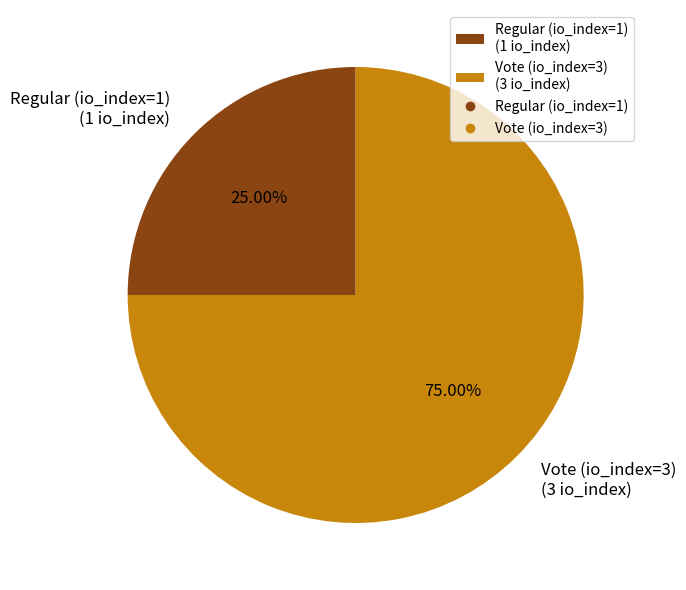

Approximately how many times larger is the value at Regular (io_index=1) (1 io_index) compared to Vote (io_index=3) (3 io_index)?

0.3